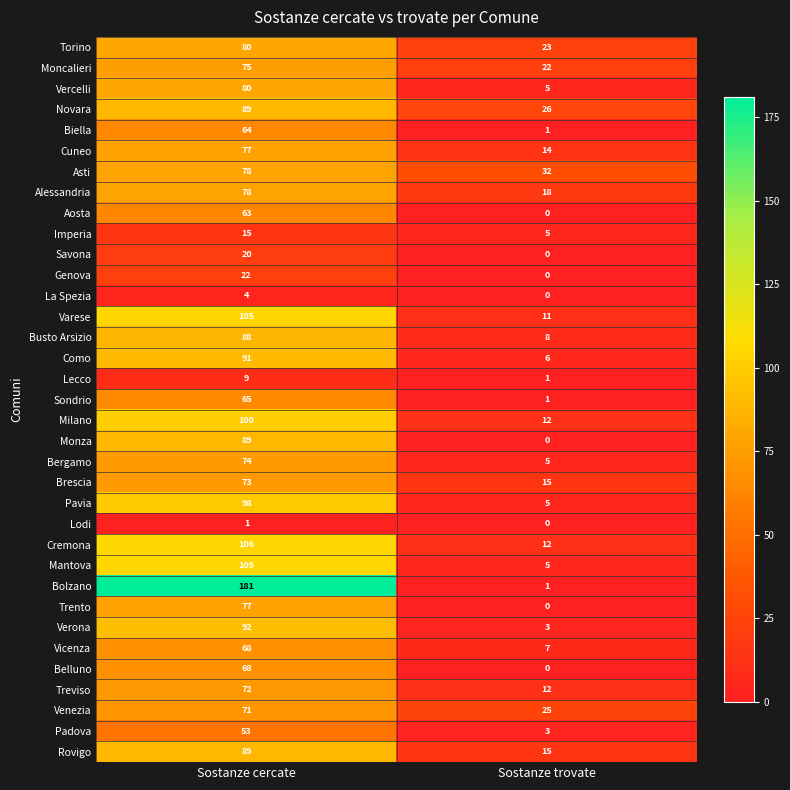

What is the sum of the Biella values at Sostanze trovate and Sostanze cercate?

65